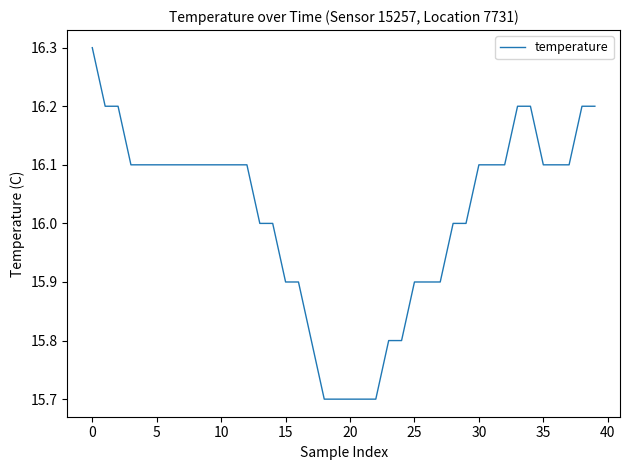

What is the minimum value shown in the chart?

15.7